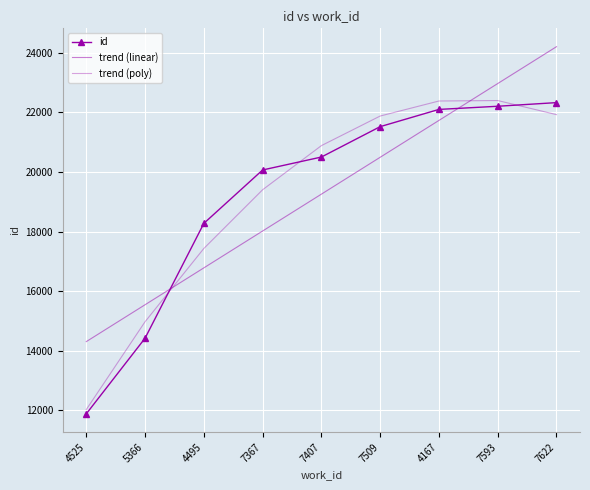

The value of trend (poly) at 5366 is 20093.8. True or false?

False